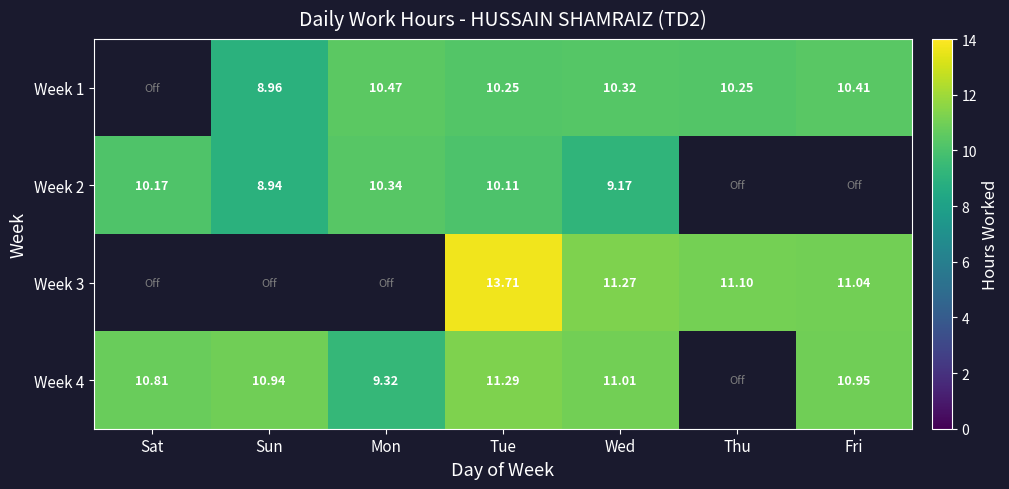

Which category has the highest value in the Week 2 series?

Mon